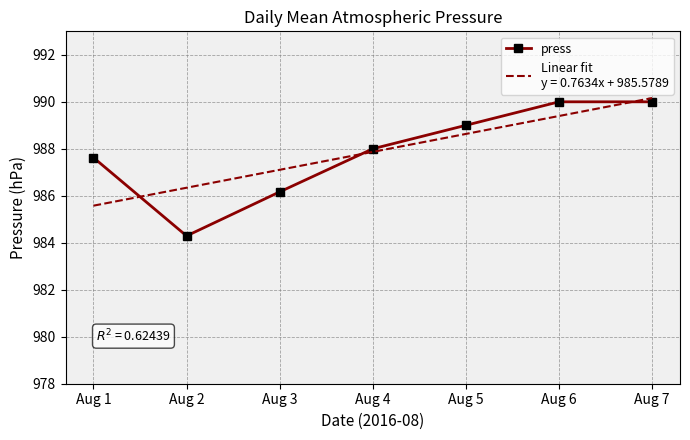

At which category is the sum across all series the highest?

Aug 7